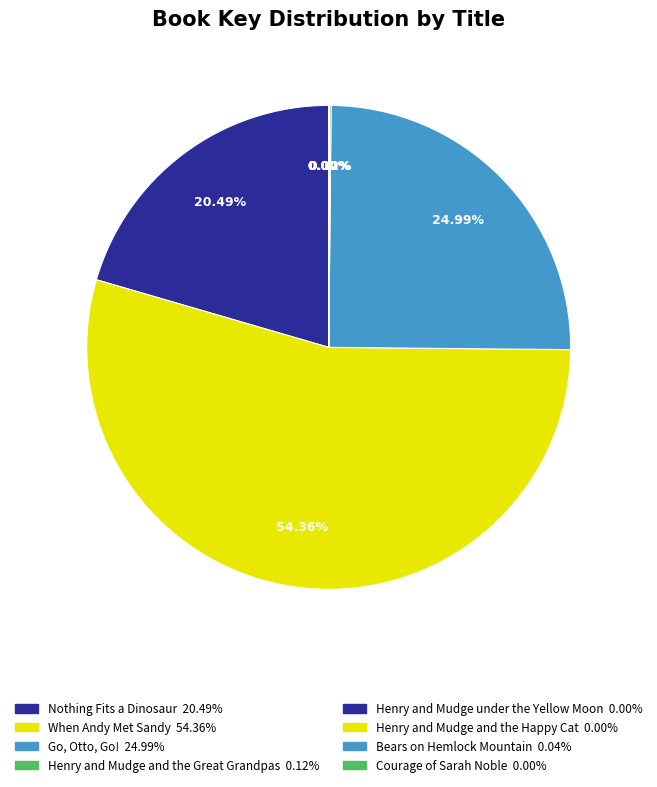

Which category has the biggest portion of the pie?

When Andy Met Sandy